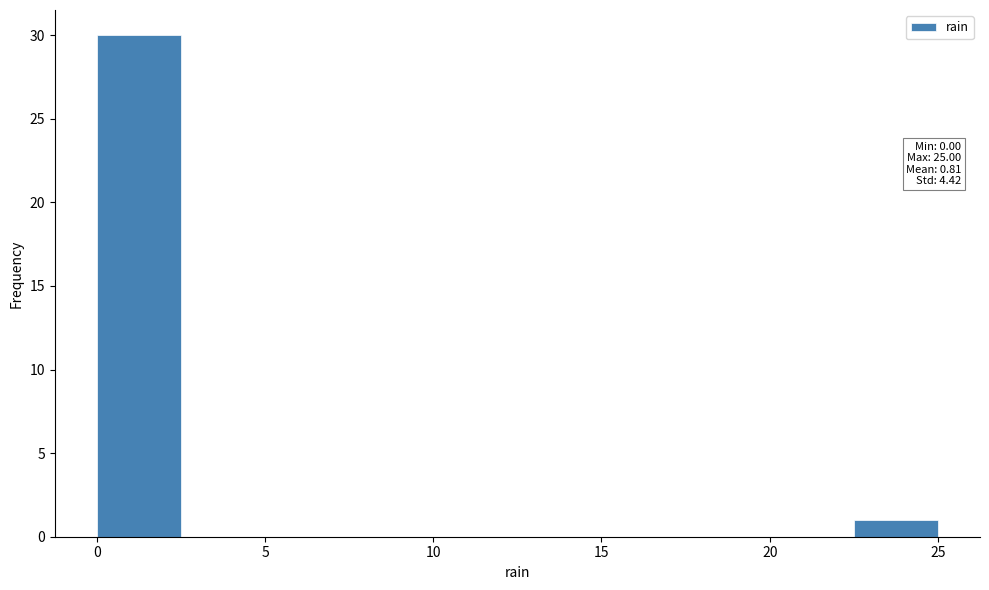

Over which range of the x-axis is the bar tallest?

0.0 to 2.5